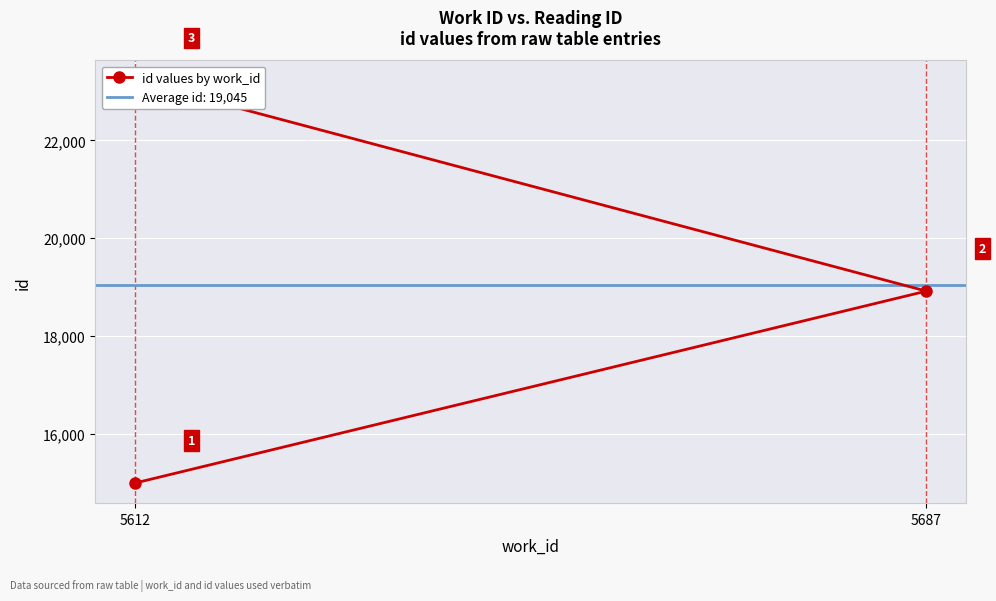

What is the sum of all values?

57134